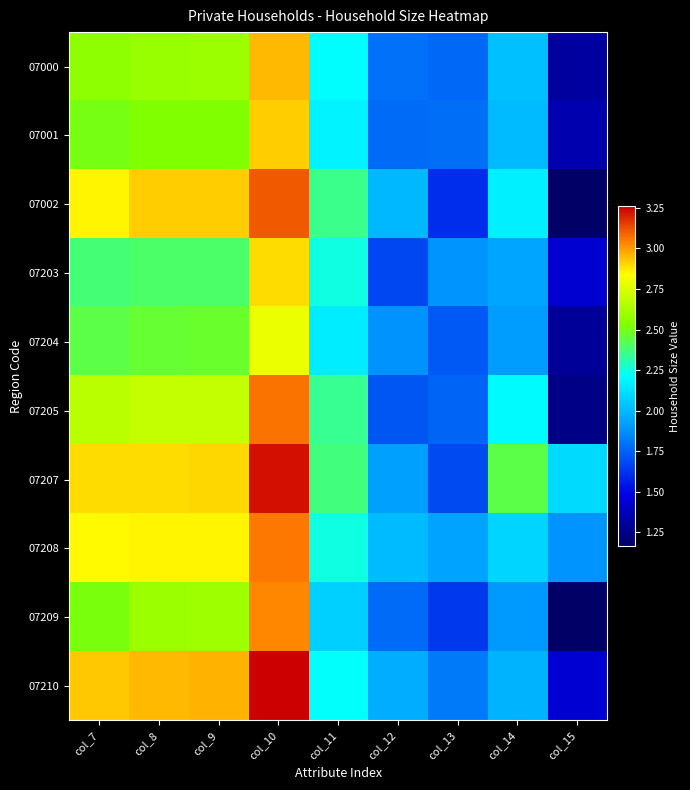

Rank the series at col_9 from lowest to highest value.

07203, 07204, 07001, 07000, 07209, 07205, 07208, 07207, 07002, 07210